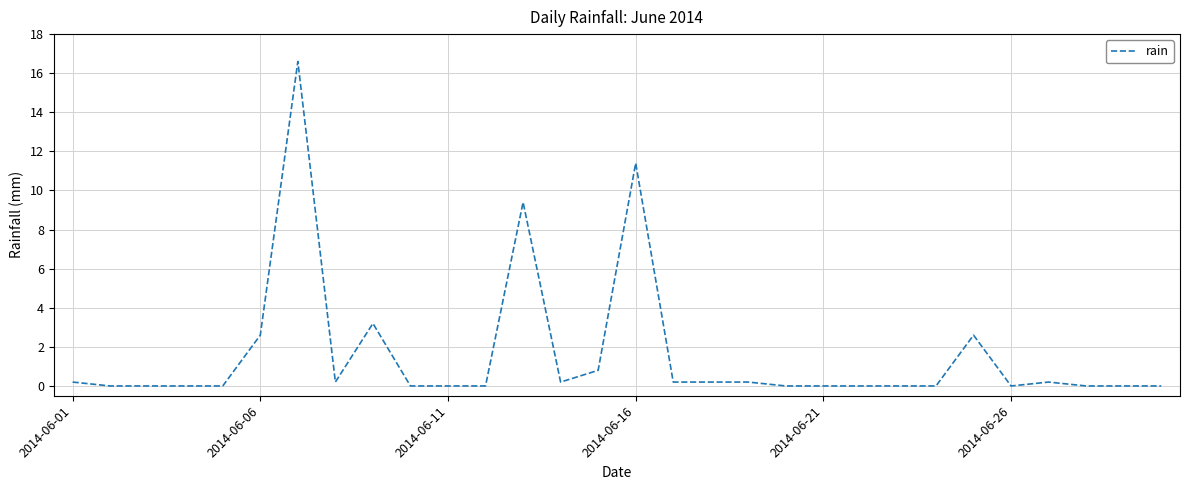

What is the difference between the maximum and minimum values?

16.6